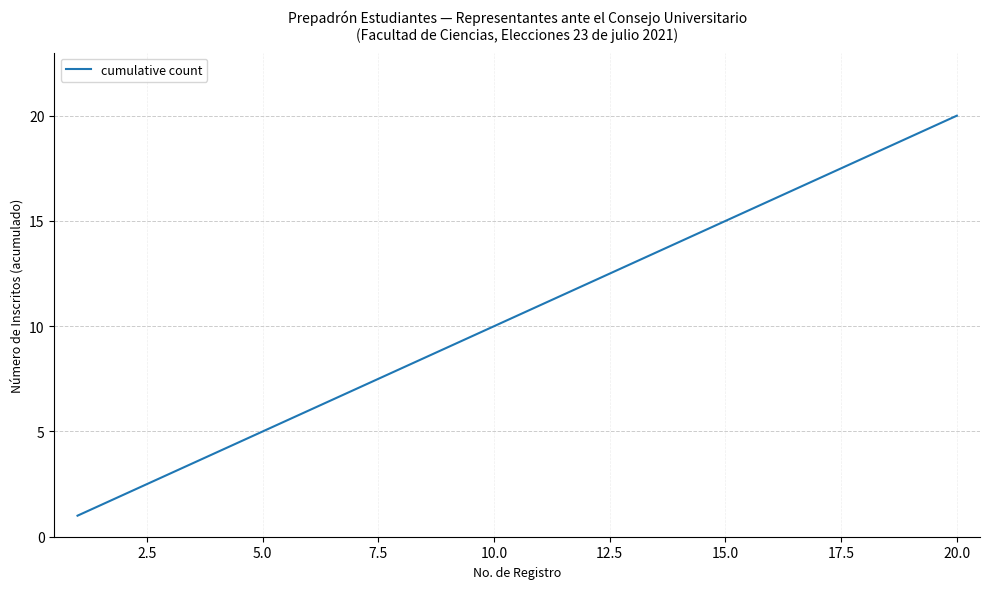

What is the maximum value shown in the chart?

20